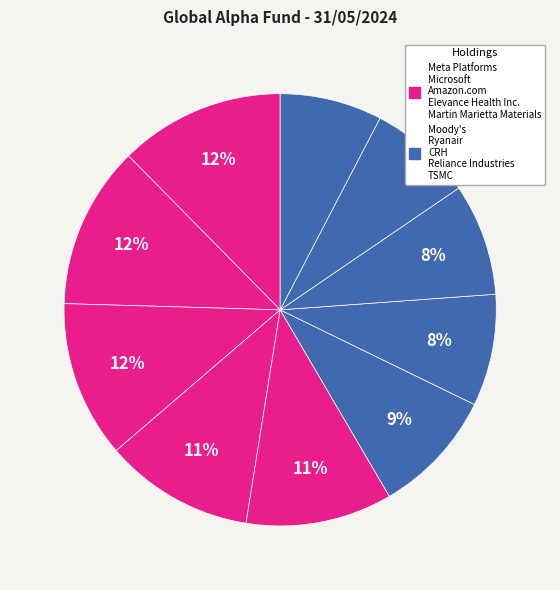

How many segments does this pie chart have?

10